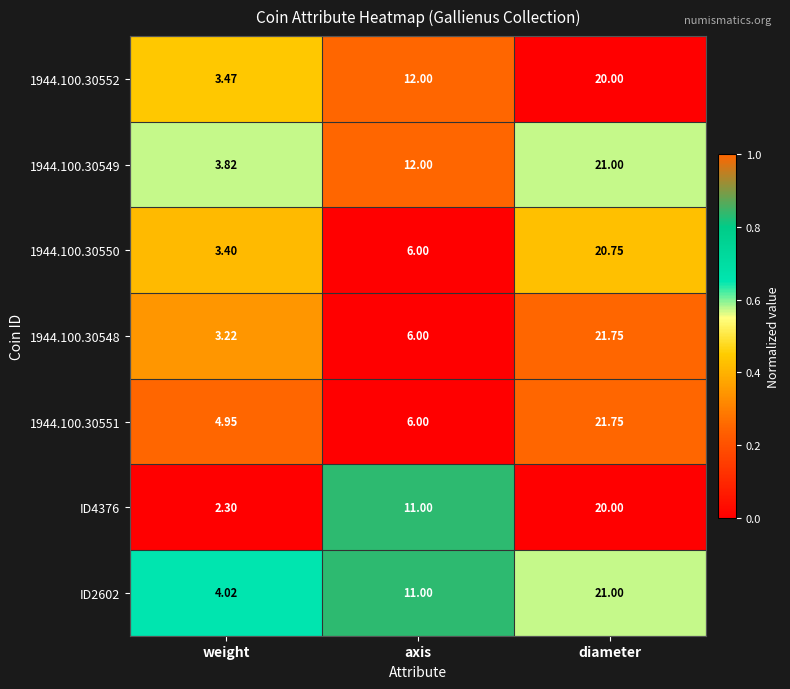

At which category is the sum across all series the highest?

diameter